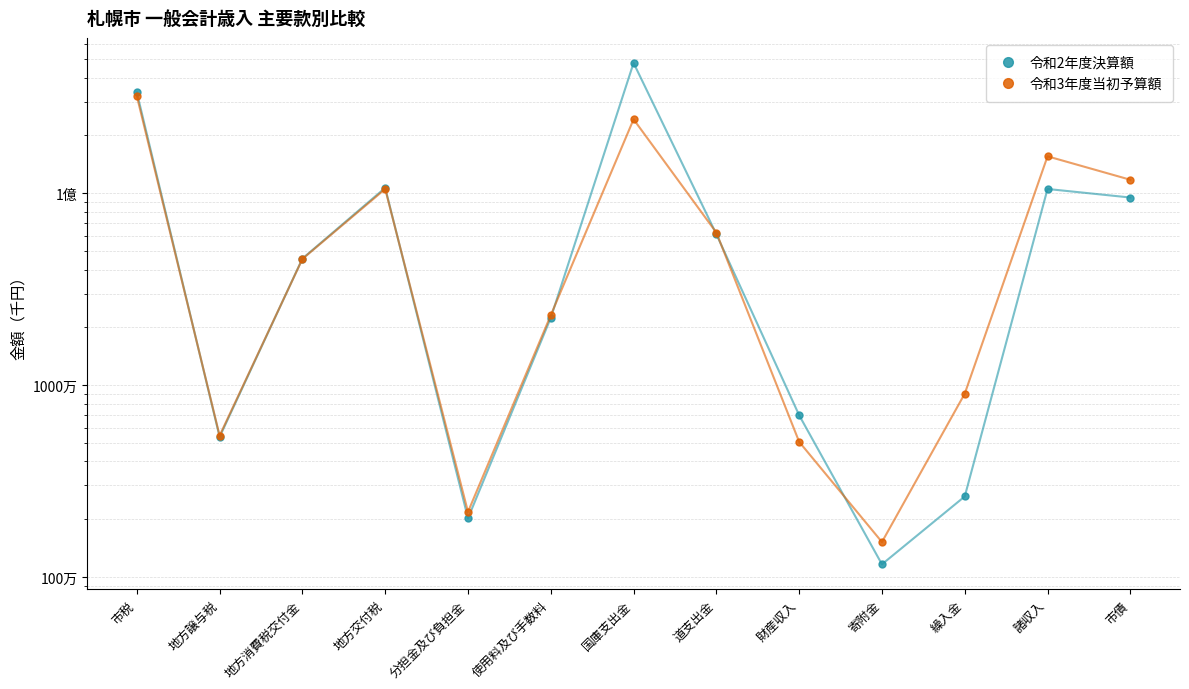

The 令和3年度当初予算額 series shows 242777580 at 国庫支出金. True or false?

True